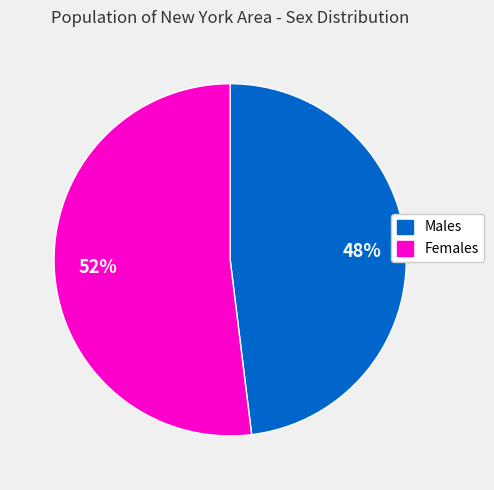

How many slices are in this pie chart?

2